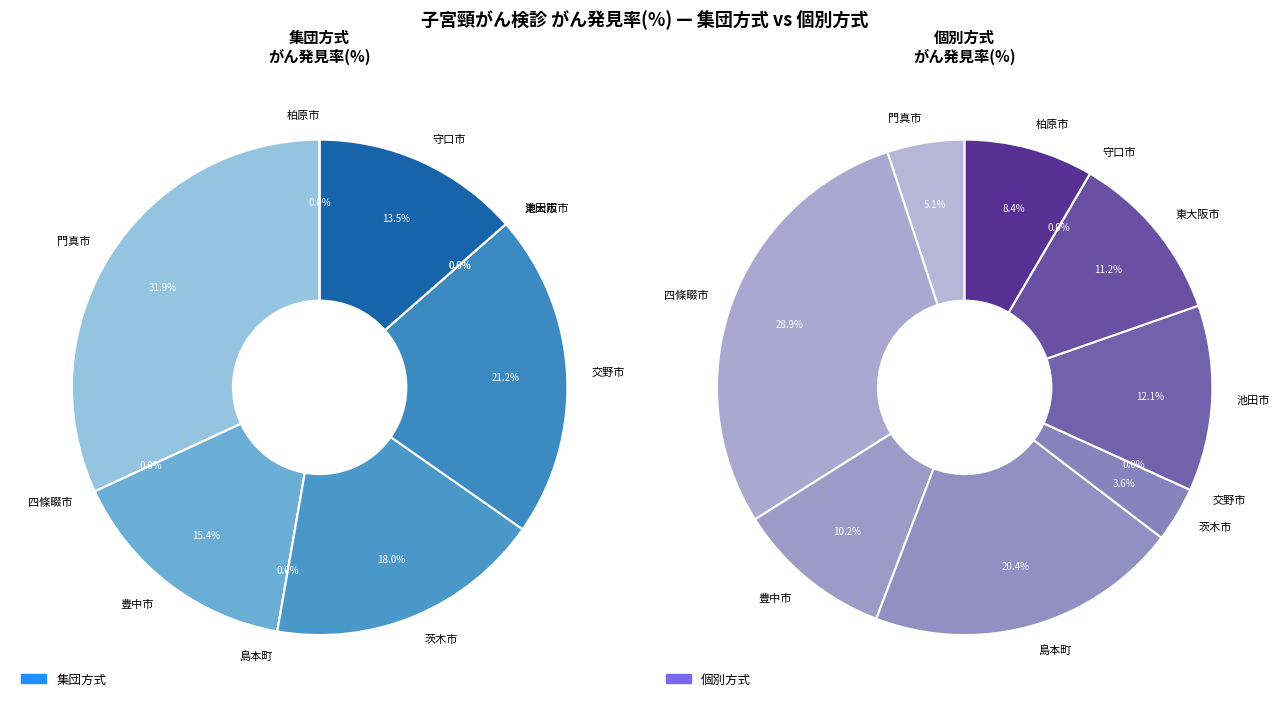

Does any single category account for the majority?

No